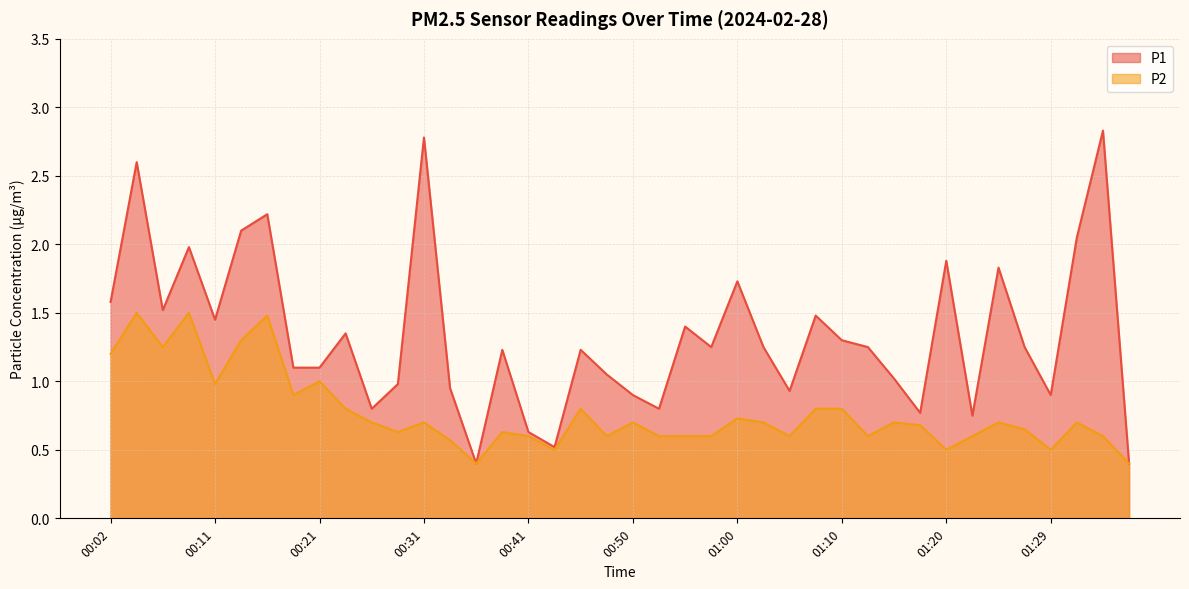

At which category is the sum across all series the highest?

00:04